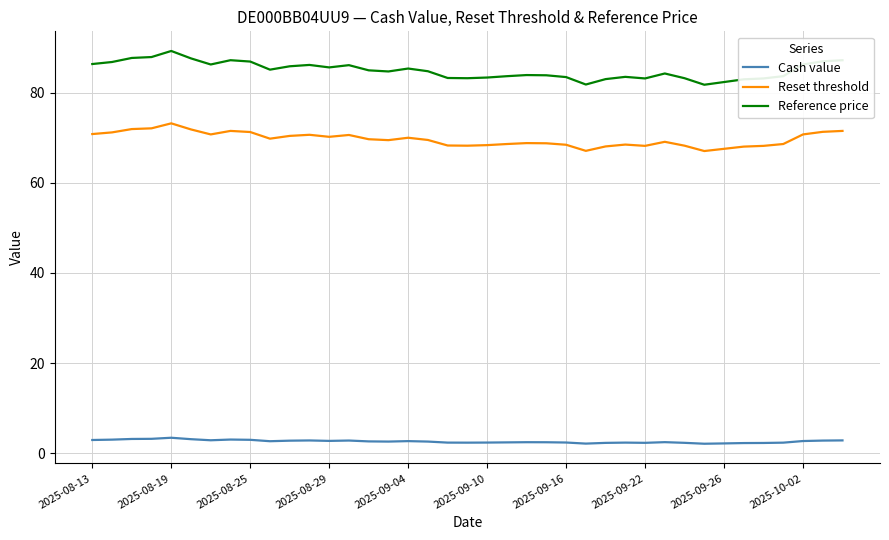

What is the lowest value of the Reference price series?

81.8